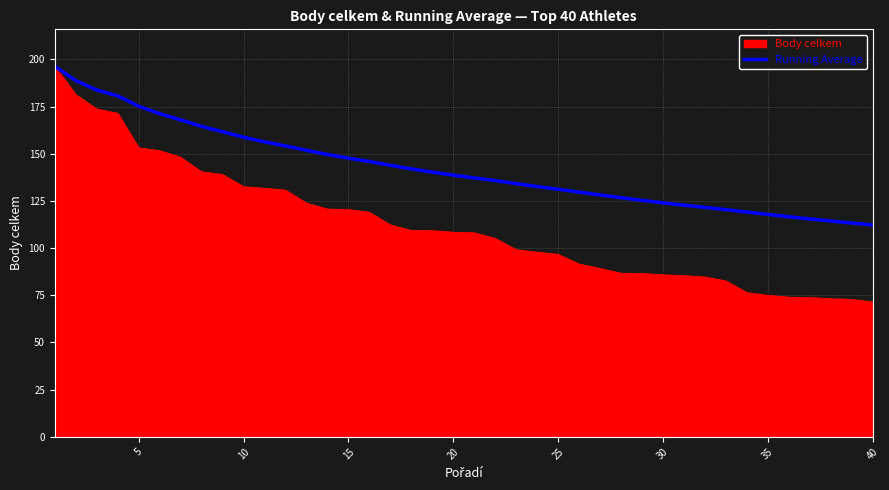

Which series has the largest range (max minus min)?

Body celkem